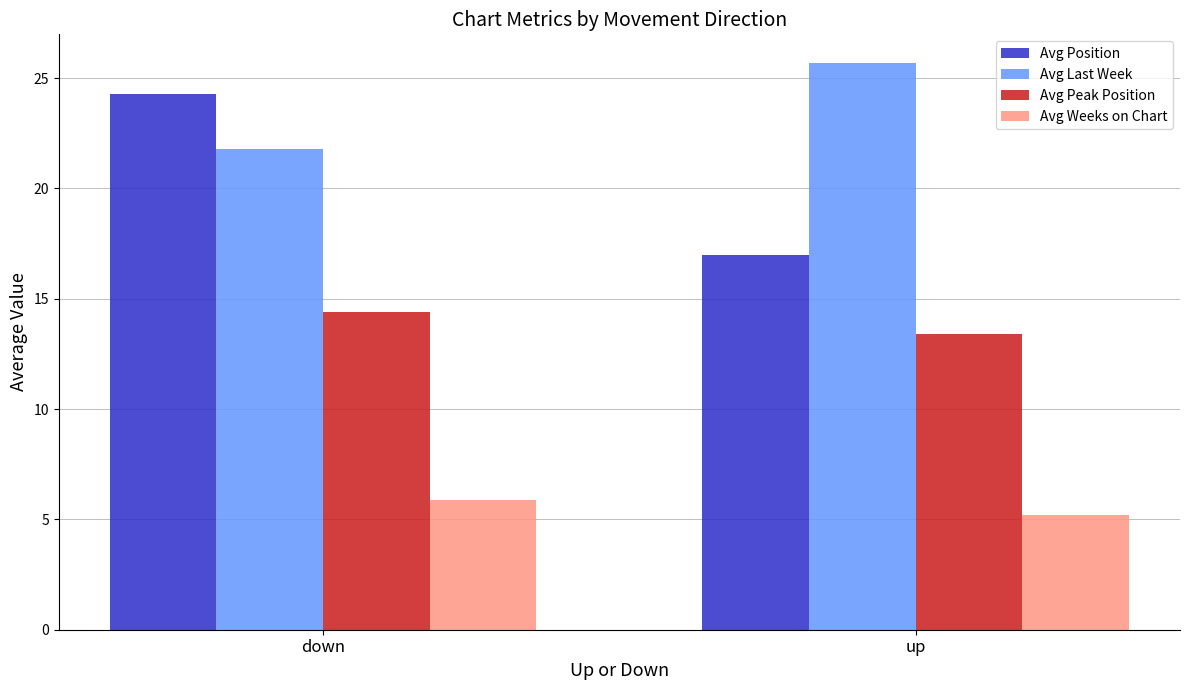

The Avg Weeks on Chart series shows 7.9 at up. True or false?

False